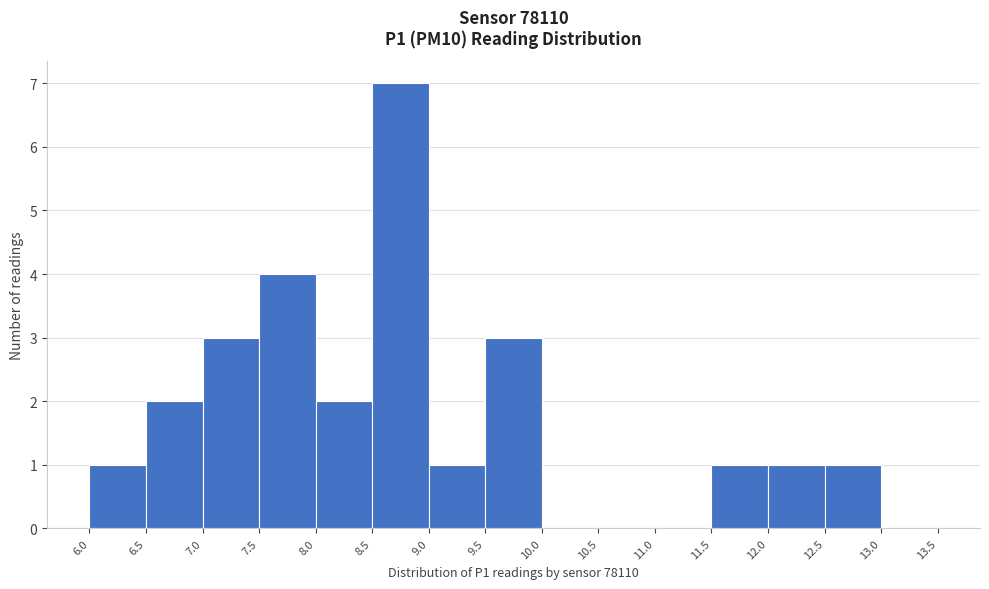

Reading left to right, list every bar in this chart as the range it spans on the x-axis followed by its height. The values are not printed on the chart, so give them approximately, as read against the axis.

6.0 to 6.5: 1
6.5 to 7.0: 2
7.0 to 7.5: 3
7.5 to 8.0: 4
8.0 to 8.5: 2
8.5 to 9.0: 7
9.0 to 9.5: 1
9.5 to 10.0: 3
10.0 to 10.5: 0
10.5 to 11.0: 0
11.0 to 11.5: 0
11.5 to 12.0: 1
12.0 to 12.5: 1
12.5 to 13.0: 1
13.0 to 13.5: 0